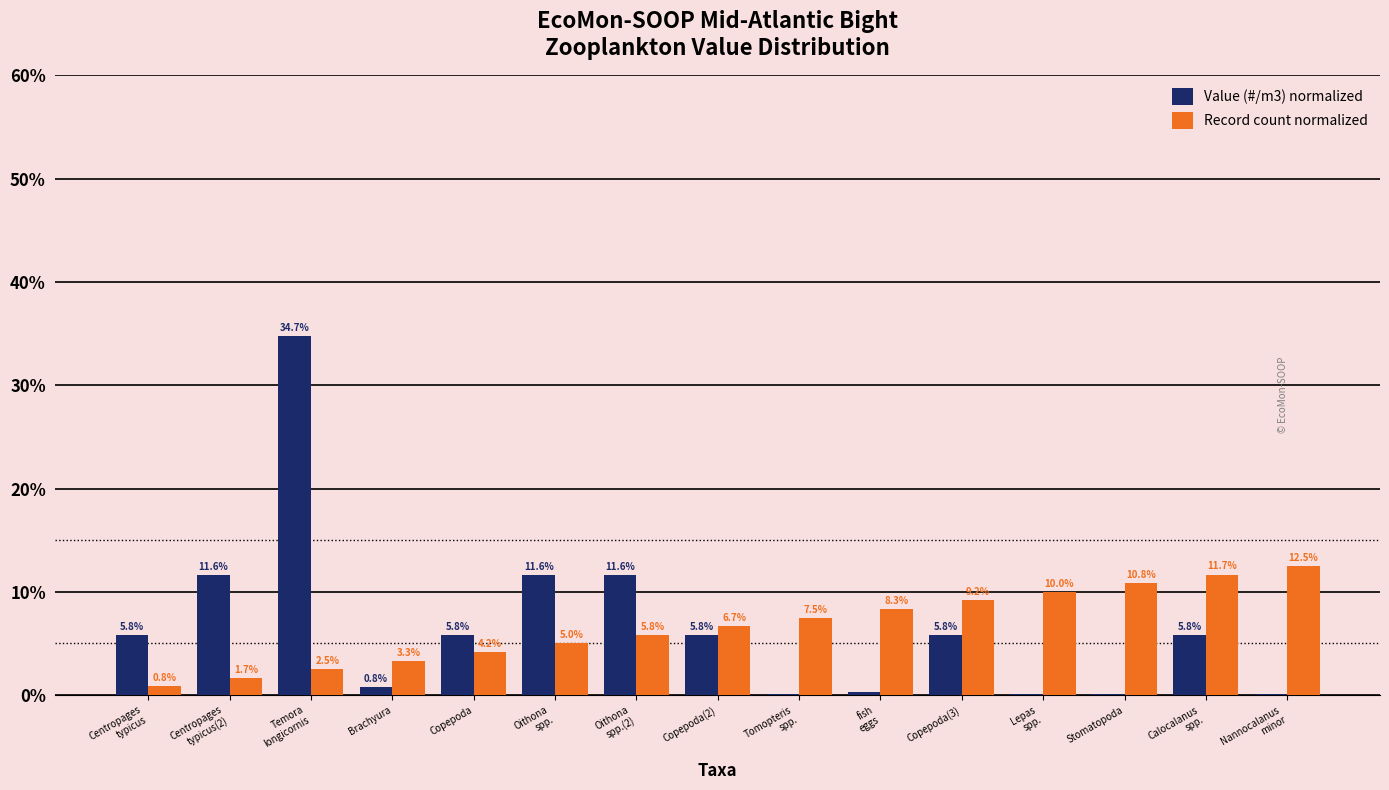

What is the spread (max minus min) of values at Tomopteris
spp.?

7.4